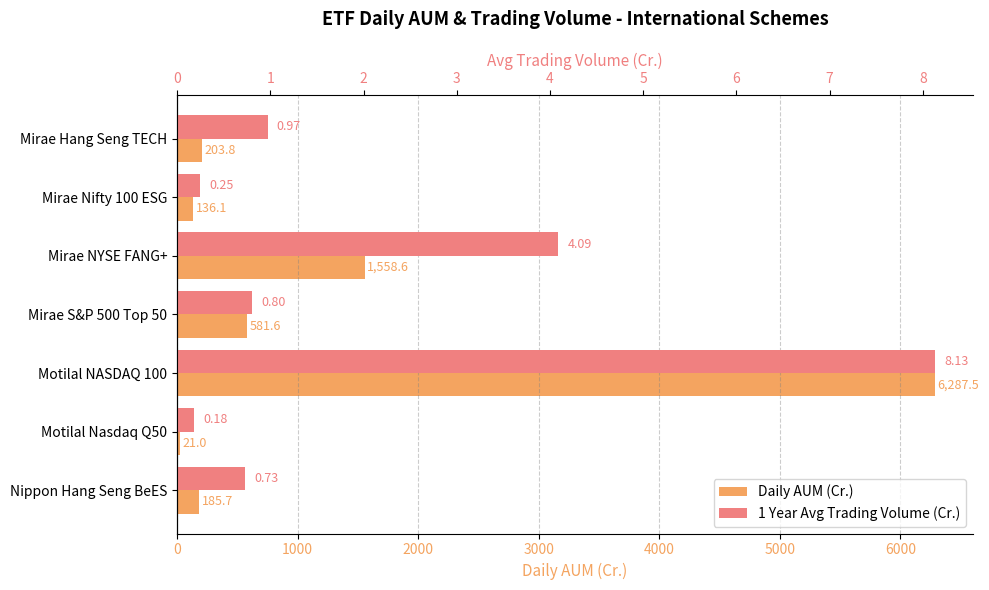

Is it true that Daily AUM (Cr.) equals 203.8 at 0?

True